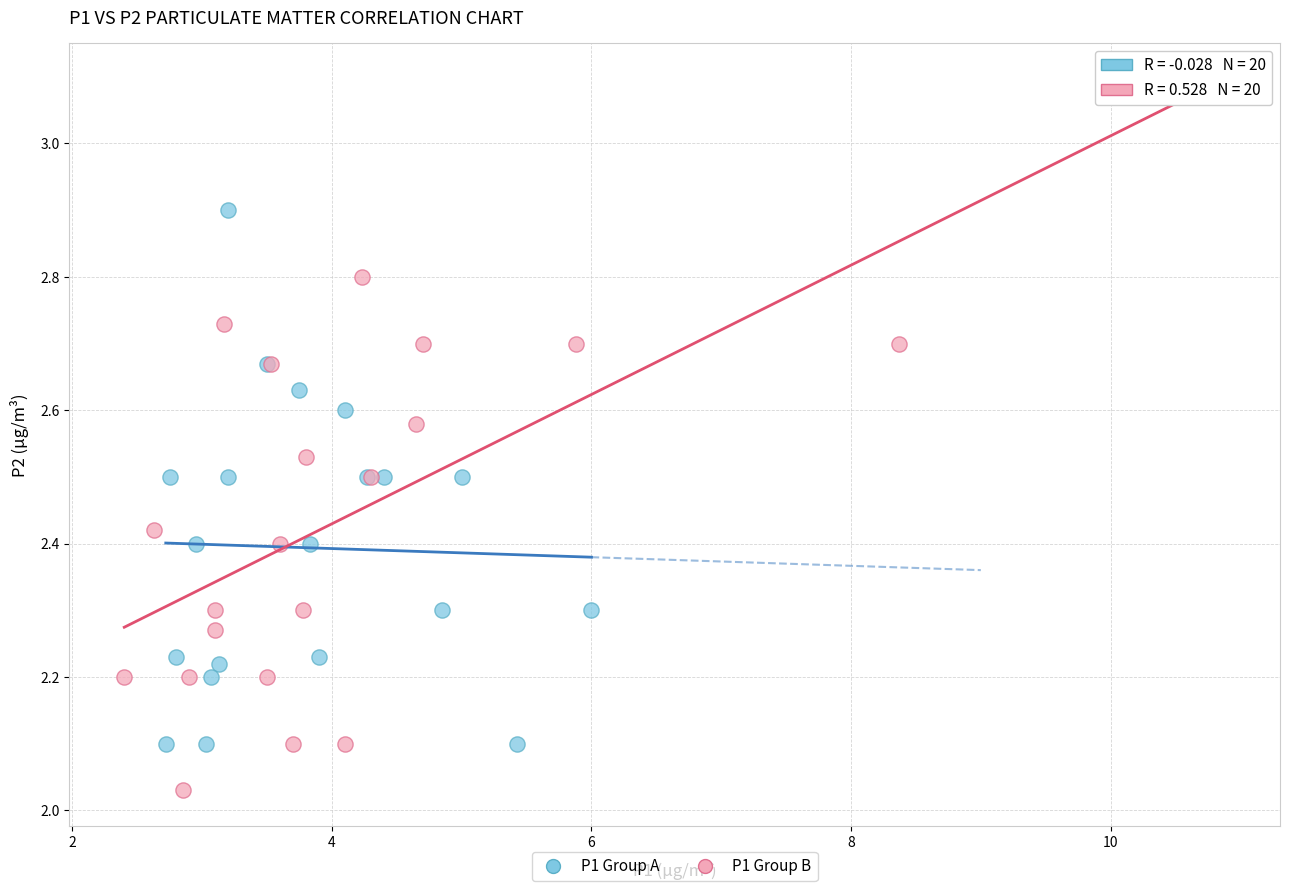

Which series has the largest Y range (max minus min)?

P1 Group A